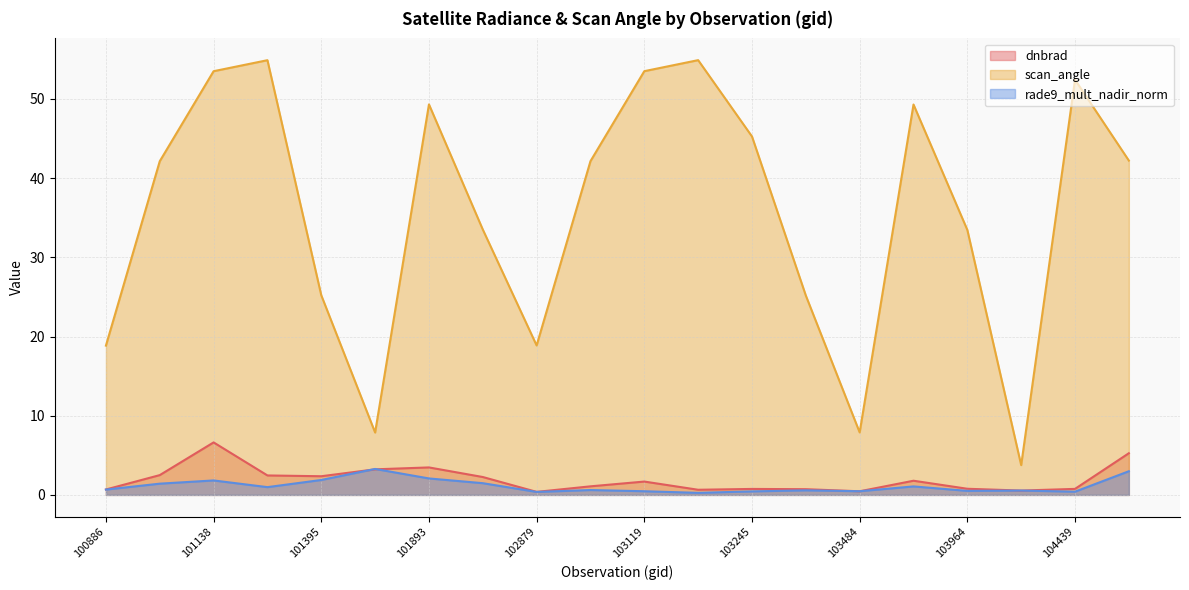

Which series has the widest spread of values?

scan_angle